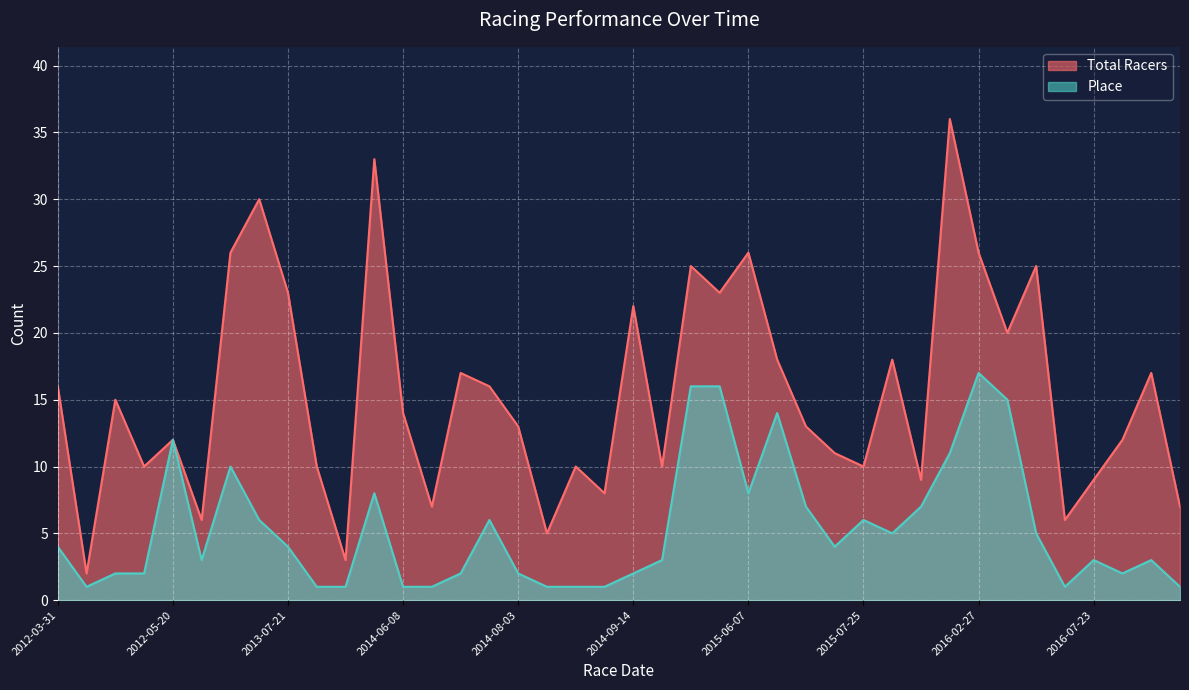

How many lines are shown in the chart?

2